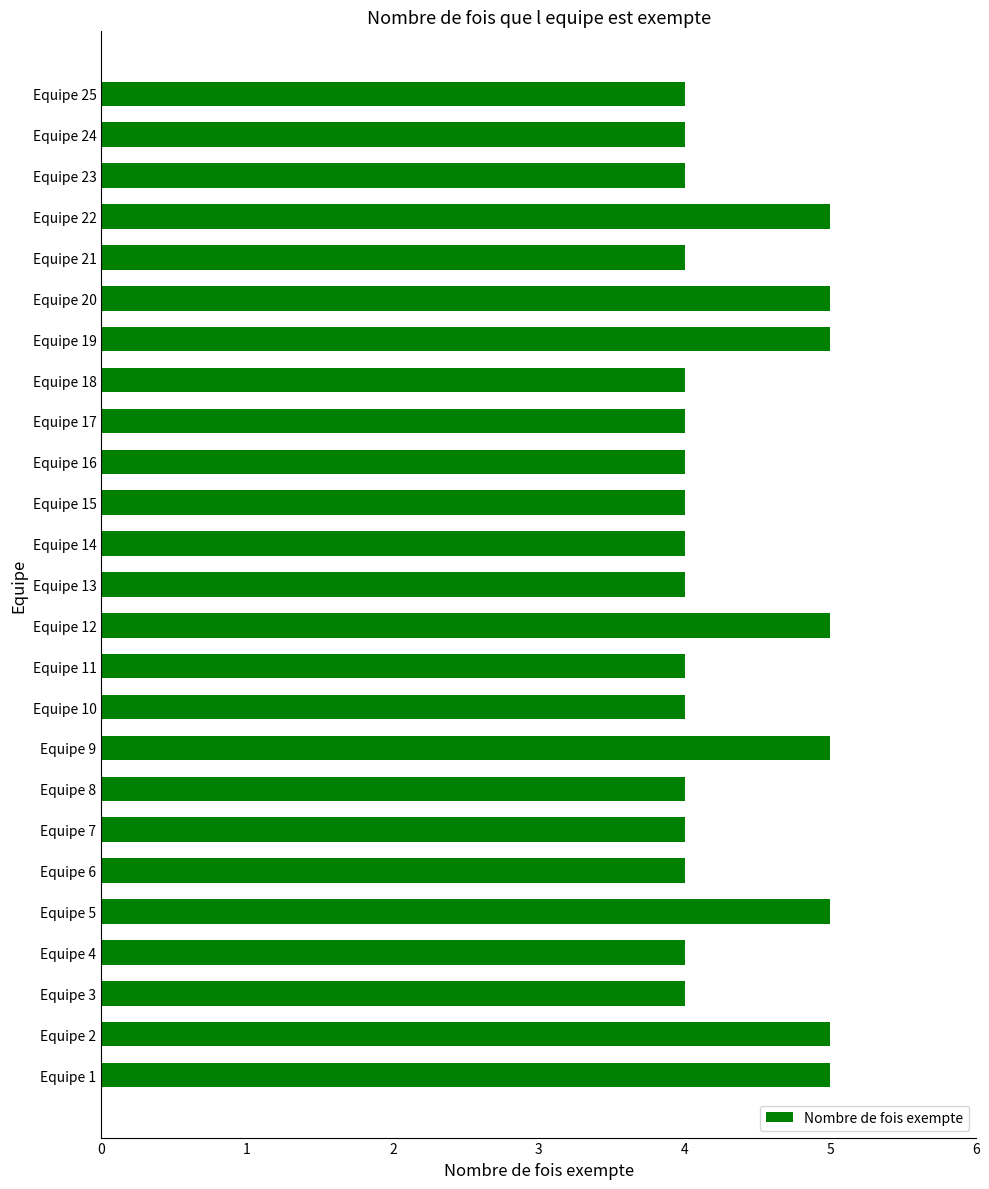

What is the smallest value displayed?

4